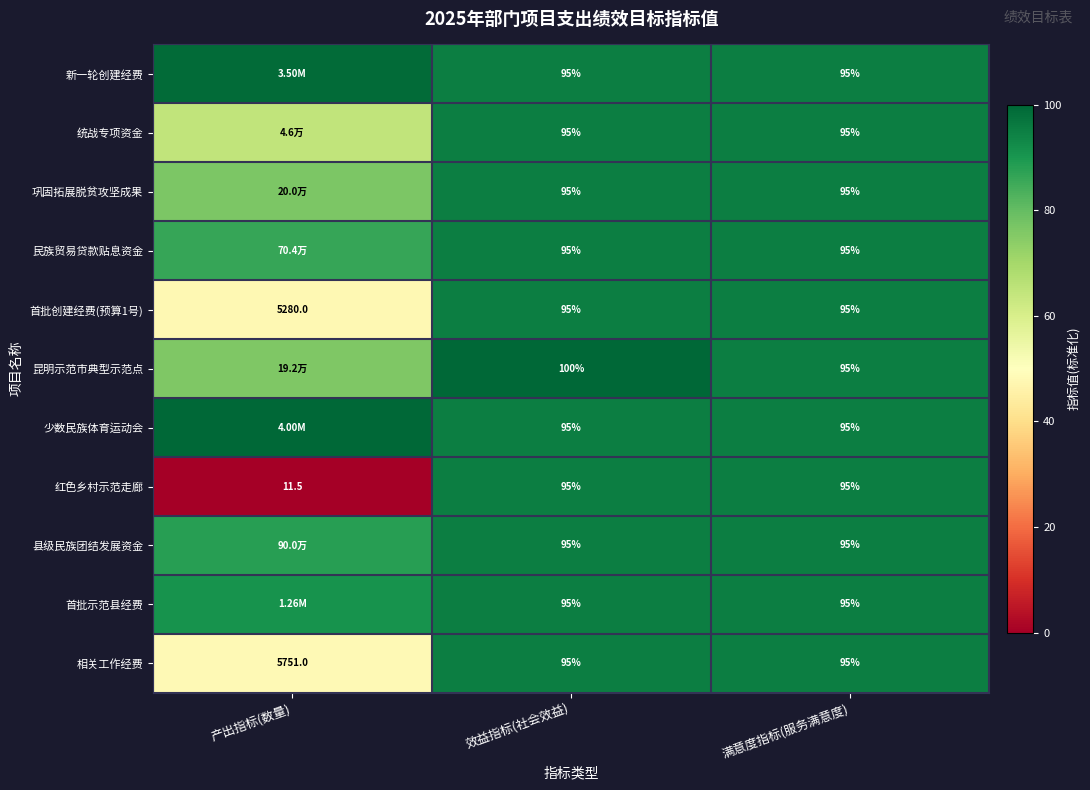

Is it true that 红色乡村示范走廊 equals 95.0 at 效益指标(社会效益)?

True